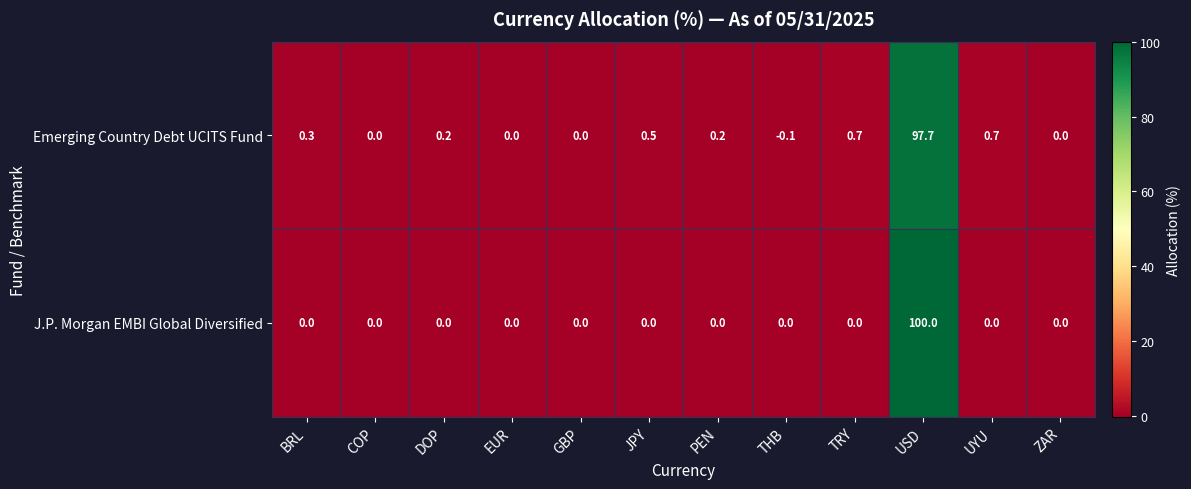

At which label does Emerging Country Debt UCITS Fund first exceed 0?

BRL